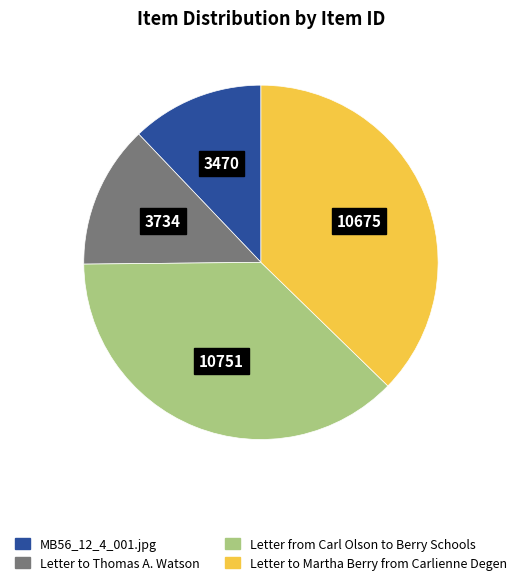

Approximately how many times larger is the value at Letter to Martha Berry from Carlienne Degen compared to Letter from Carl Olson to Berry Schools?

1.0